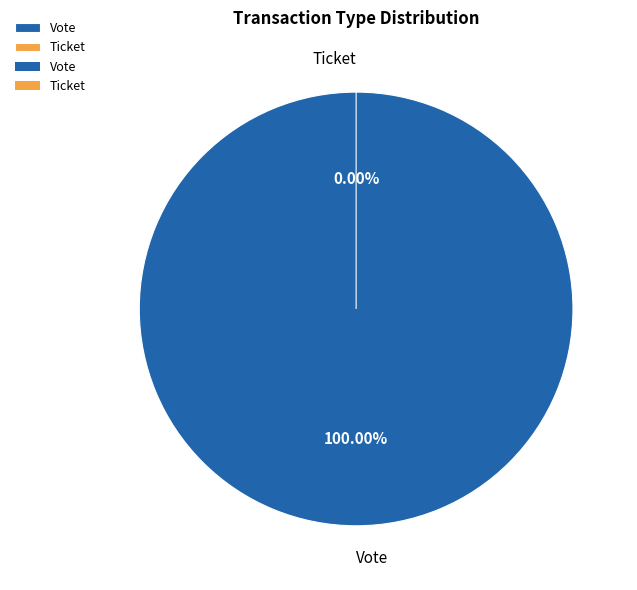

Which category has the smallest portion of the pie?

Ticket